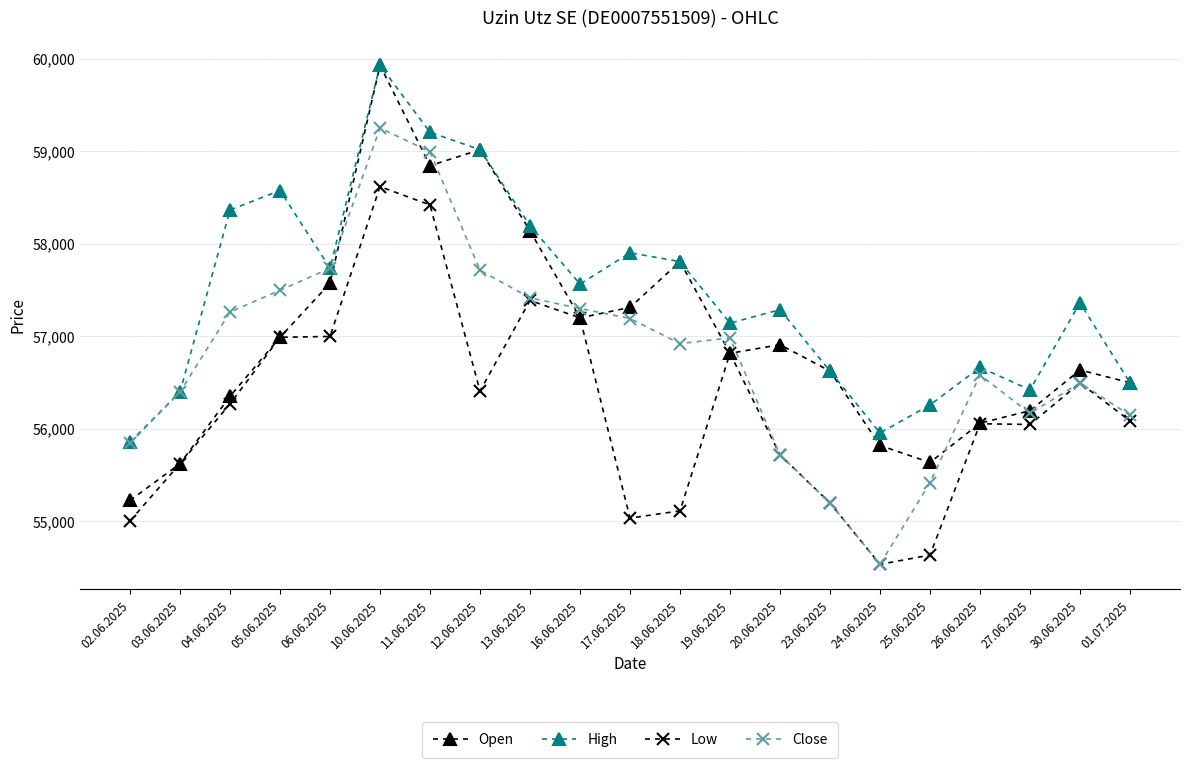

How many distinct data groups are displayed?

4